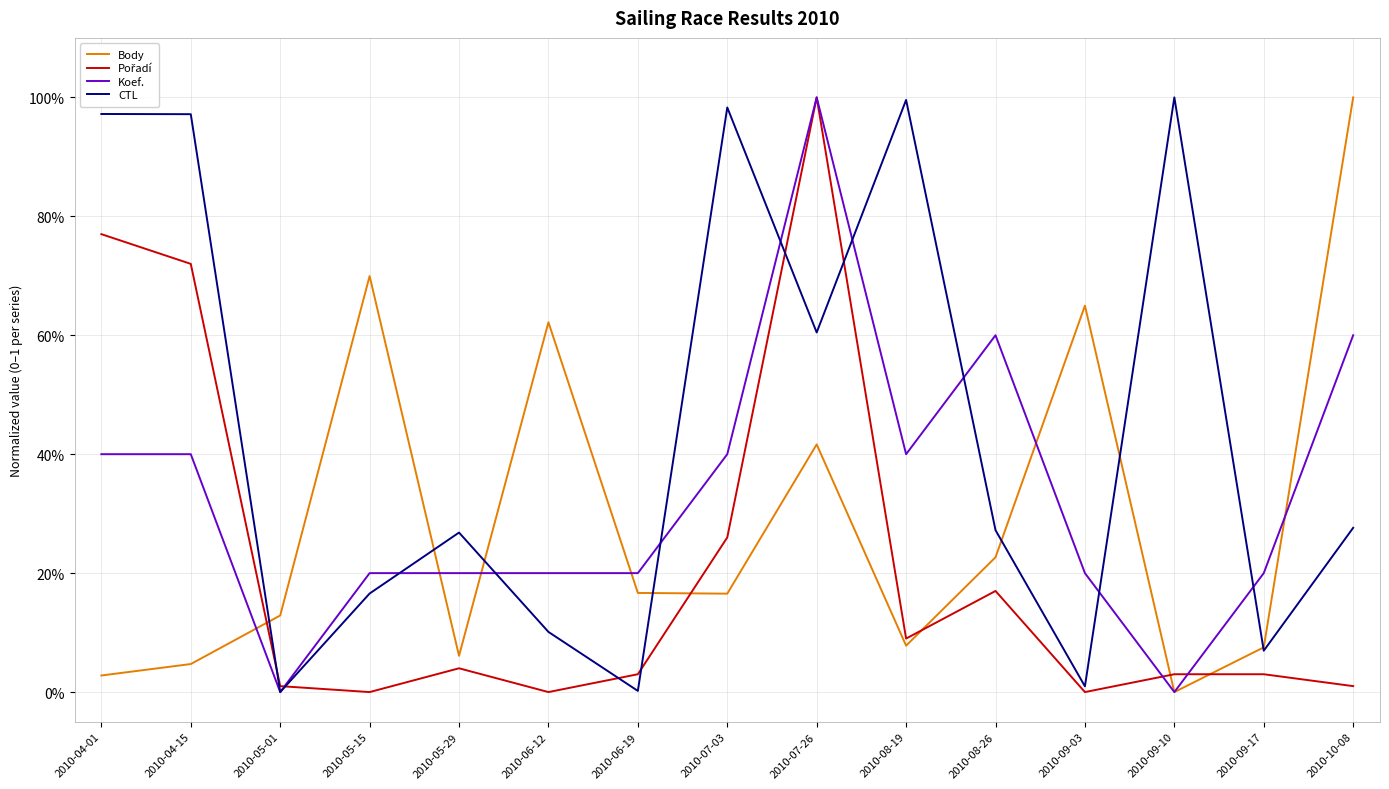

Does the chart display data point markers on the line(s)?

No